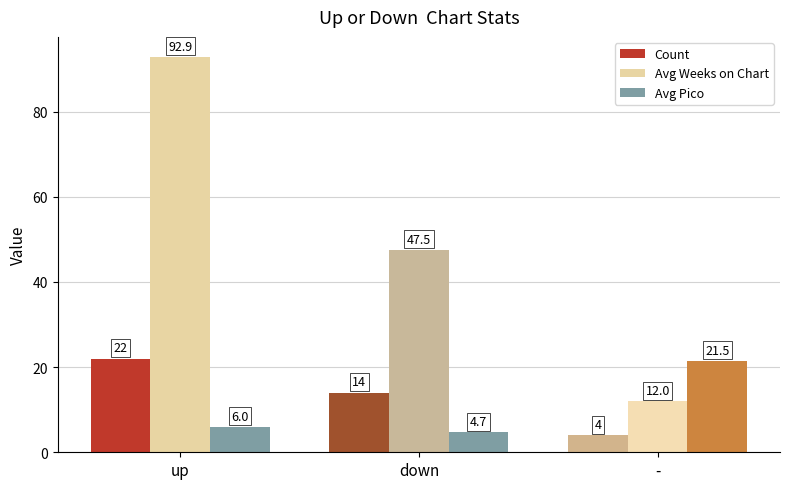

What is the average value of the Avg Weeks on Chart series?

50.8